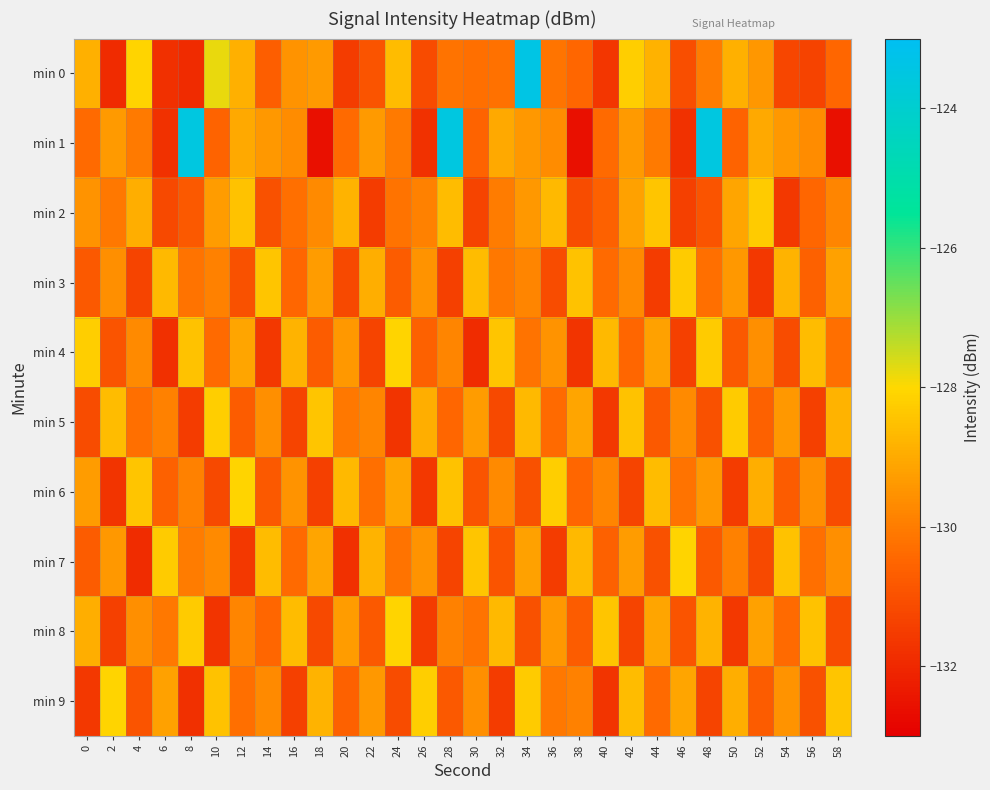

Rank the series by their maximum value, from lowest to highest.

min 2, min 3, min 5, min 4, min 6, min 7, min 8, min 9, min 1, min 0